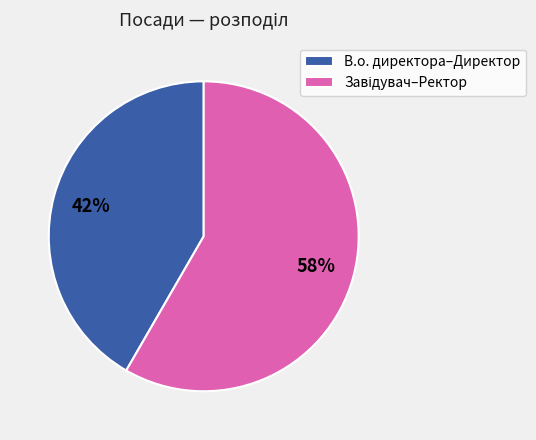

Is there any slice that represents more than half of the pie?

Yes